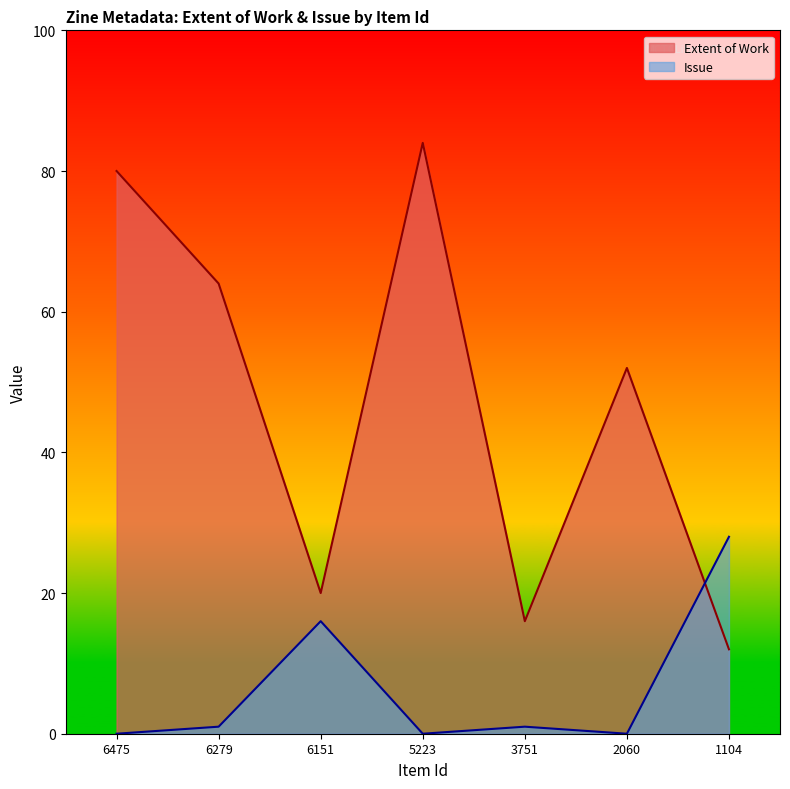

The value of Extent of Work at 2060 is 22. True or false?

False